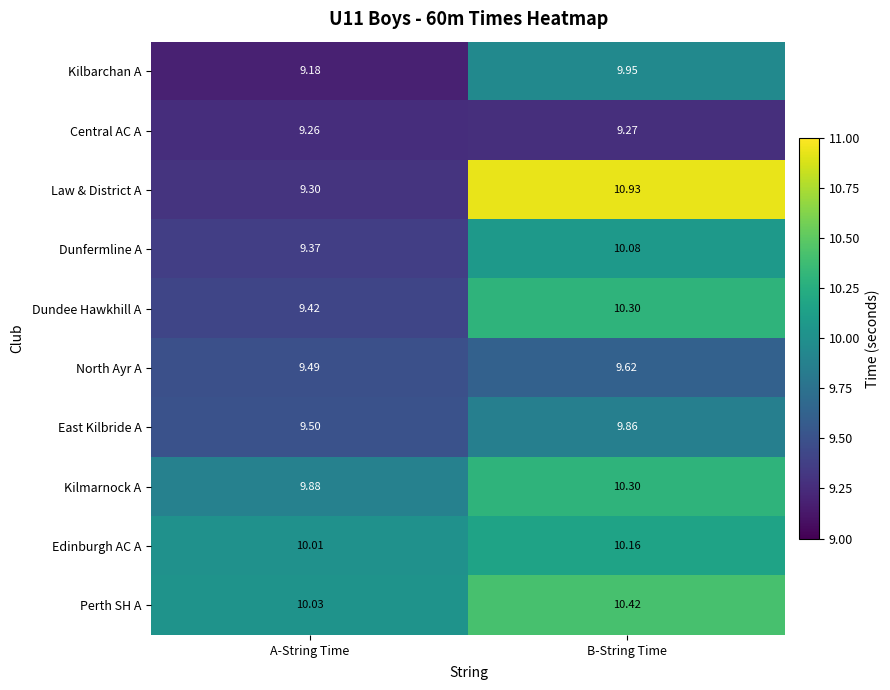

Rank the categories by Perth SH A value from highest to lowest.

B-String Time, A-String Time